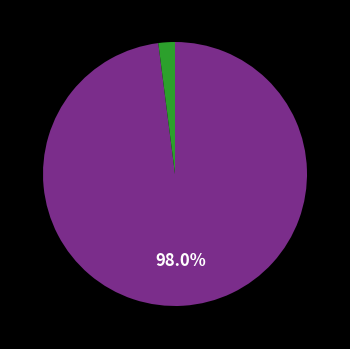

Does any single category account for the majority?

Yes